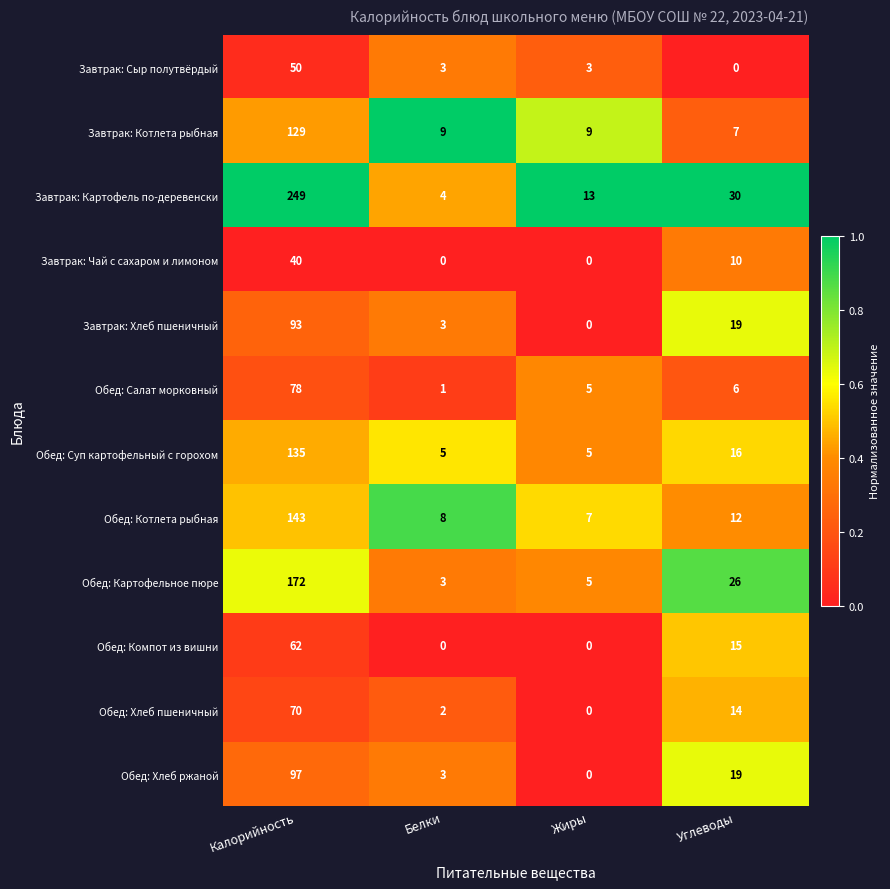

Which series has the widest spread of values?

Завтрак: Картофель по-деревенски